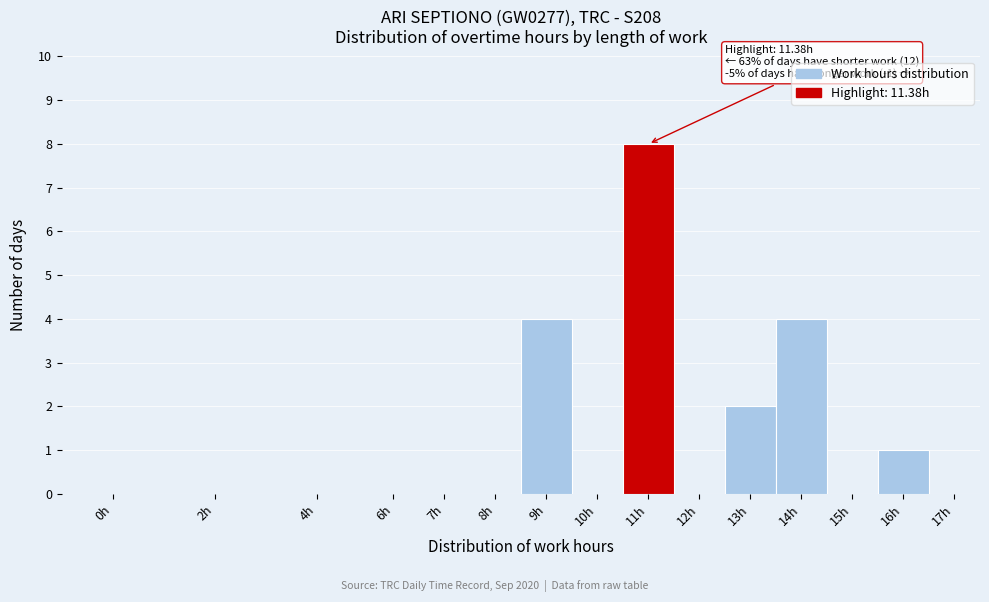

Reading left to right, list all the values displayed in this chart.

0h=0	2h=0	4h=0	6h=0	7h=0	8h=0	9h=4	10h=0	11h=8	12h=0	13h=2	14h=4	15h=0	16h=1	17h=0